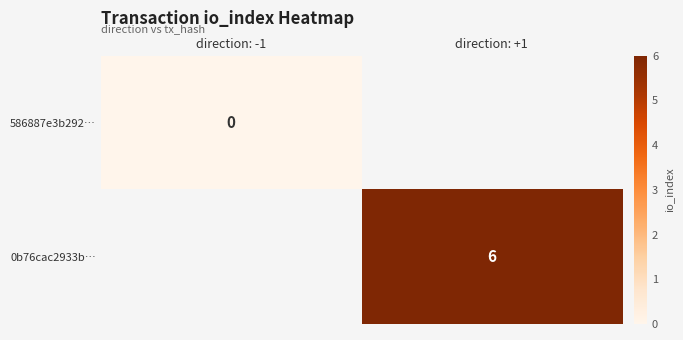

What is the greatest value displayed?

6.0